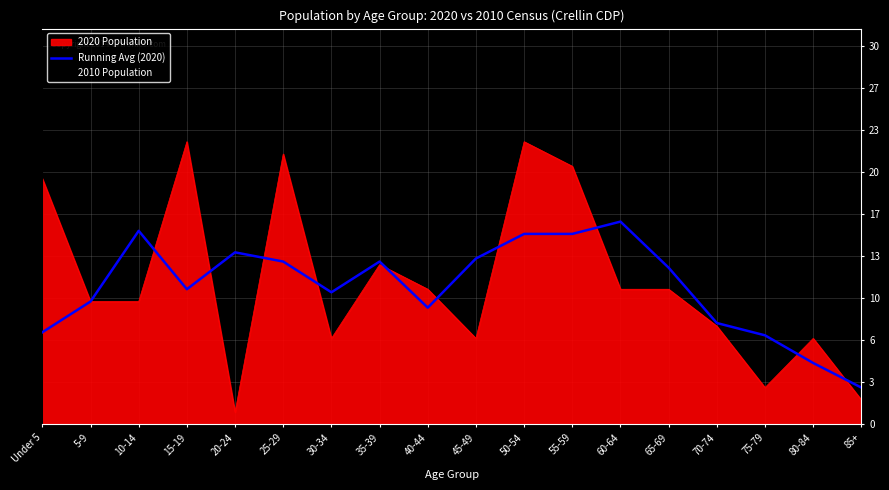

Read the value at 35-39.

13.2